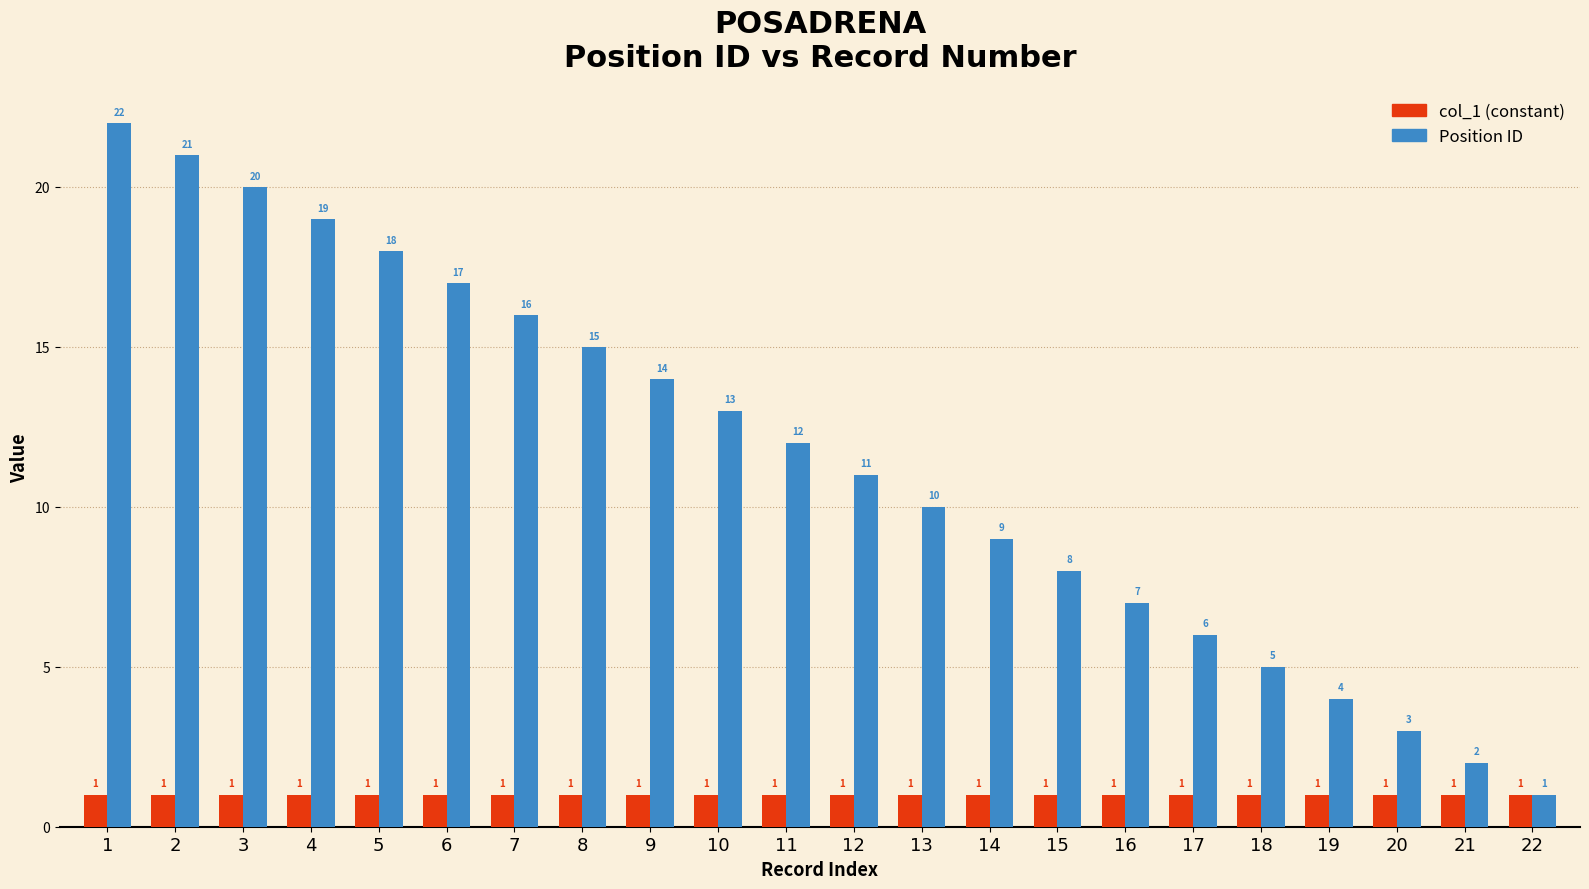

Rank the categories by Position ID value from lowest to highest.

22, 21, 20, 19, 18, 17, 16, 15, 14, 13, 12, 11, 10, 9, 8, 7, 6, 5, 4, 3, 2, 1